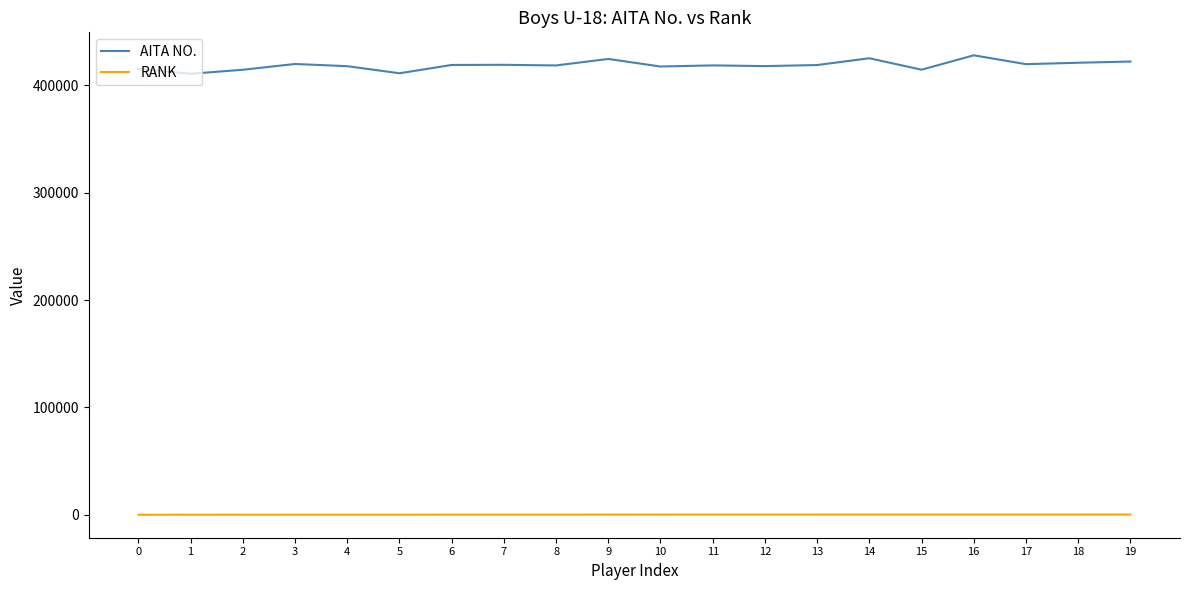

List the series in order of their peak value, highest first.

AITA NO., RANK